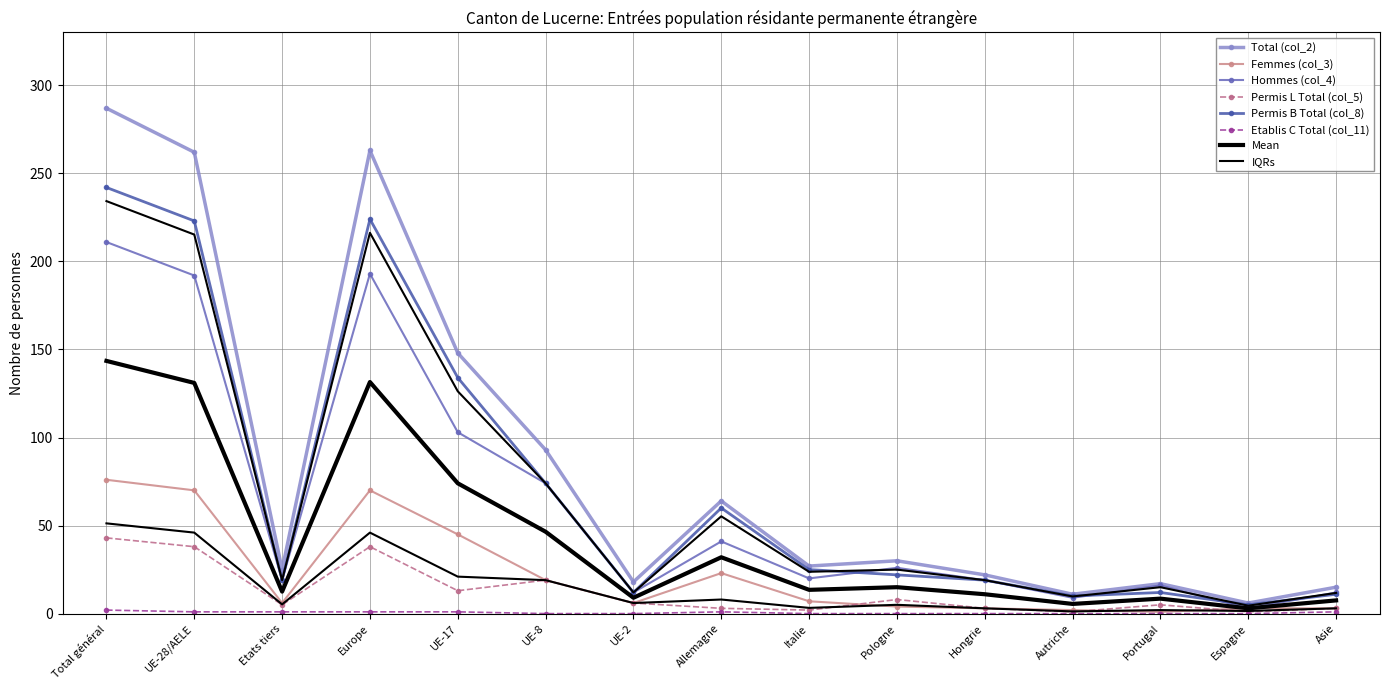

What is the maximum value shown in the chart?

287